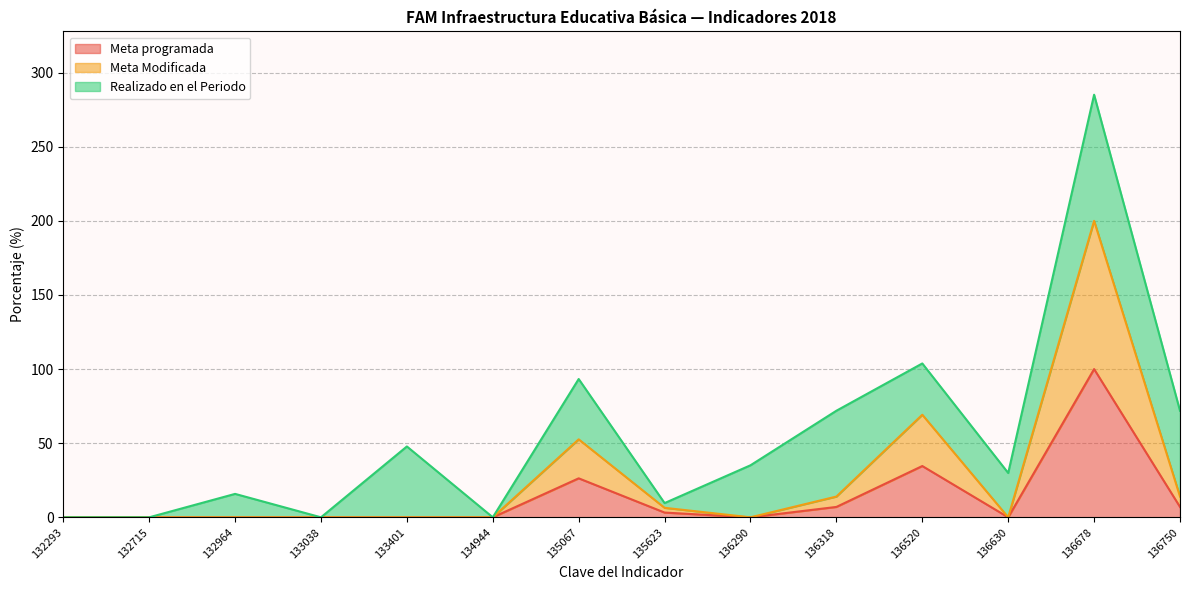

Which category has the lowest value in the Meta Modificada series?

132293